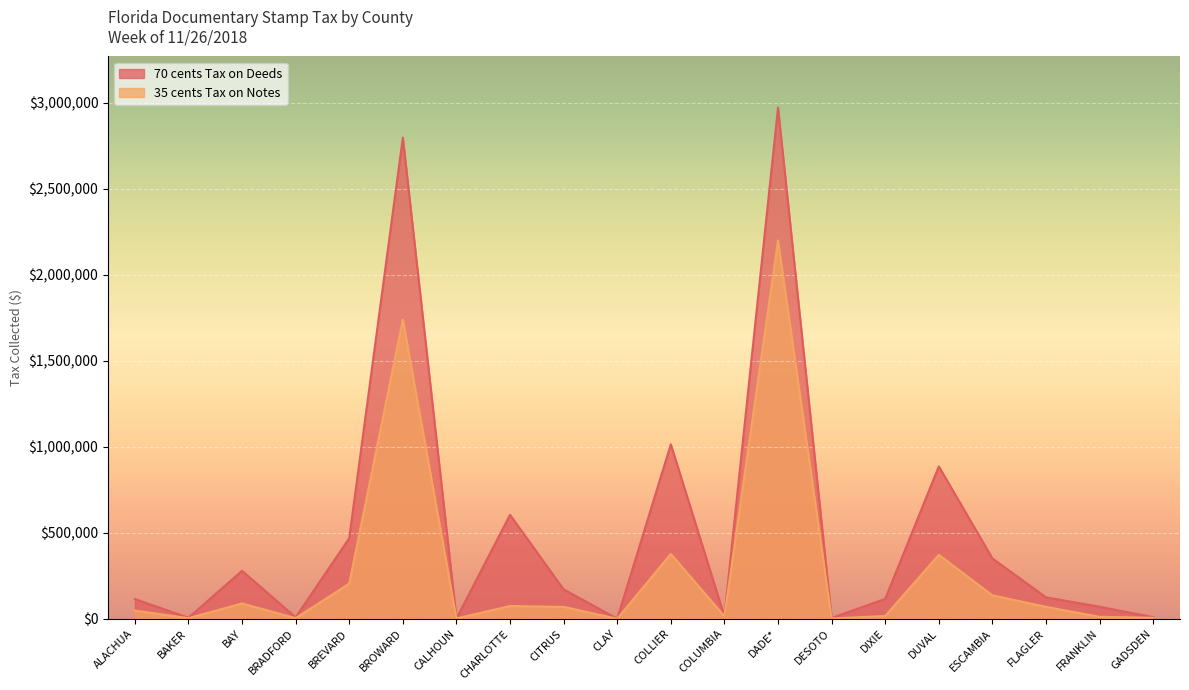

What is the label of the 14th point from the right?

CALHOUN